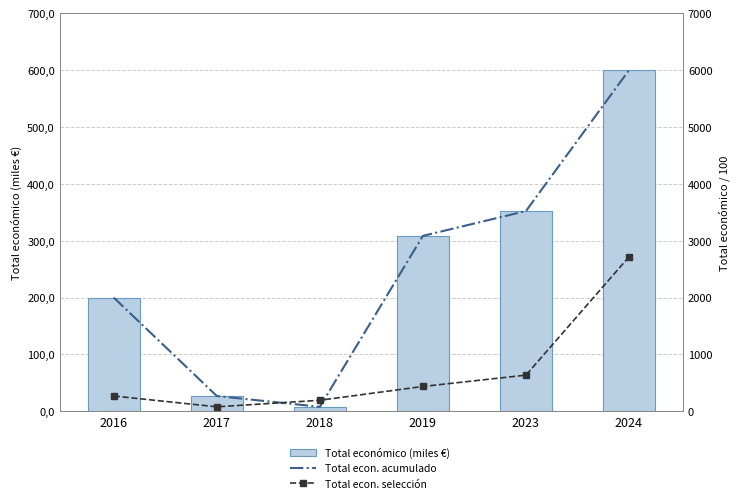

At which label is Total econ. selección closest to 1397?

2023